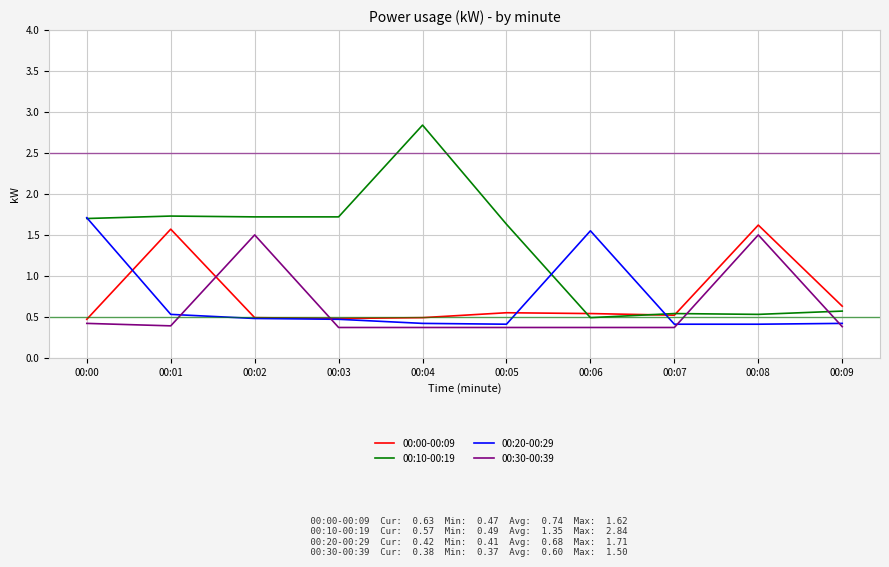

At which category does the chart reach its peak across all series?

00:04